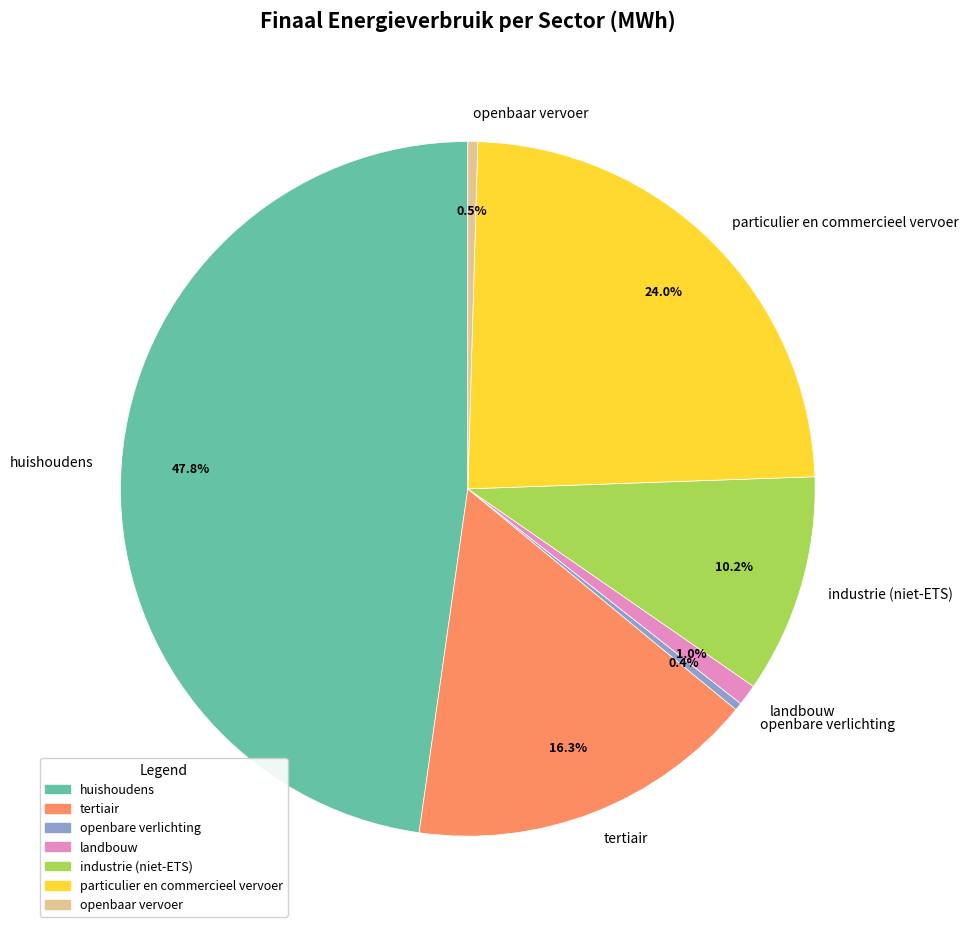

To the nearest percent, what is the combined percentage of industrie (niet-ETS) and landbouw?

11%